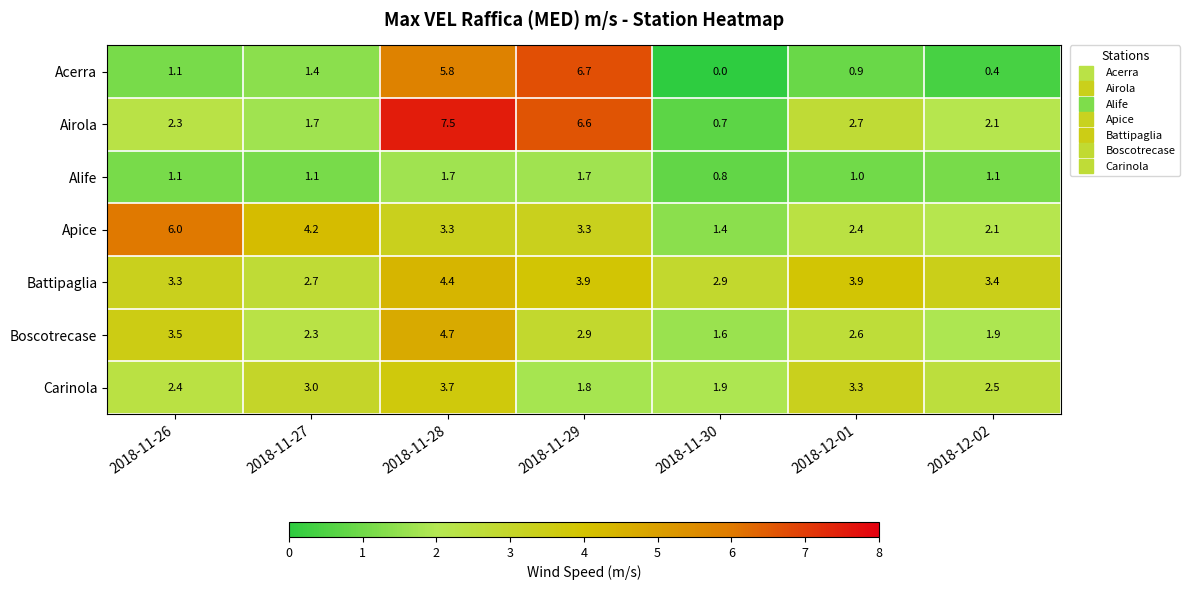

Which series changed the most between 2018-11-26 and 2018-11-27?

Apice